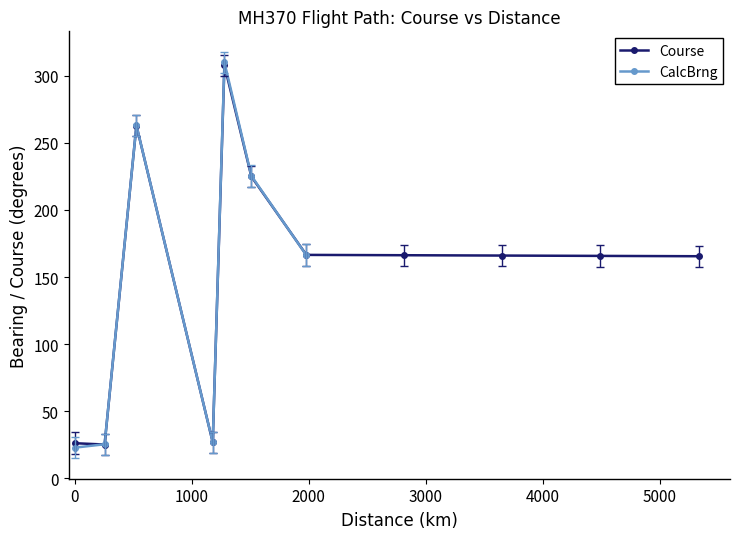

True or false: Course has more than 0 interior local peaks.

True